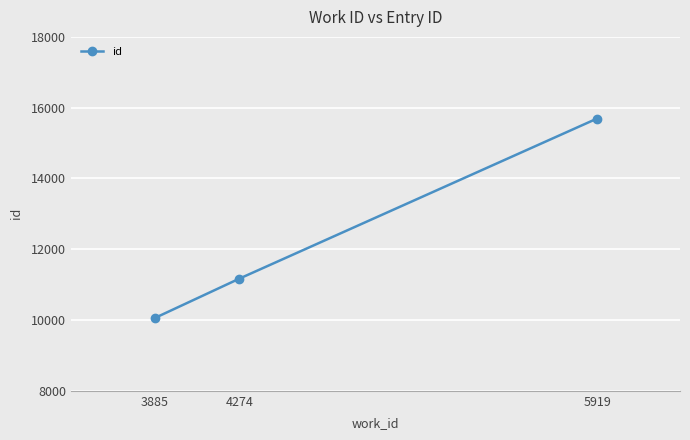

Between 3885 and 4274, which is larger?

4274